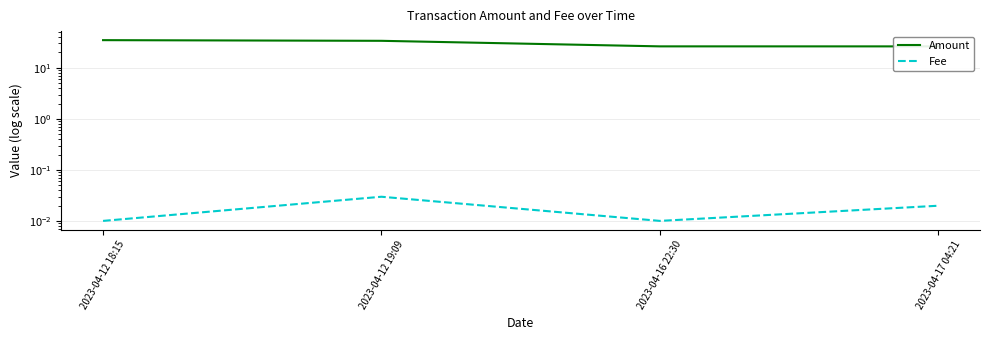

True or false: Fee has a value of 0.0 at 2023-04-17 04:21.

True